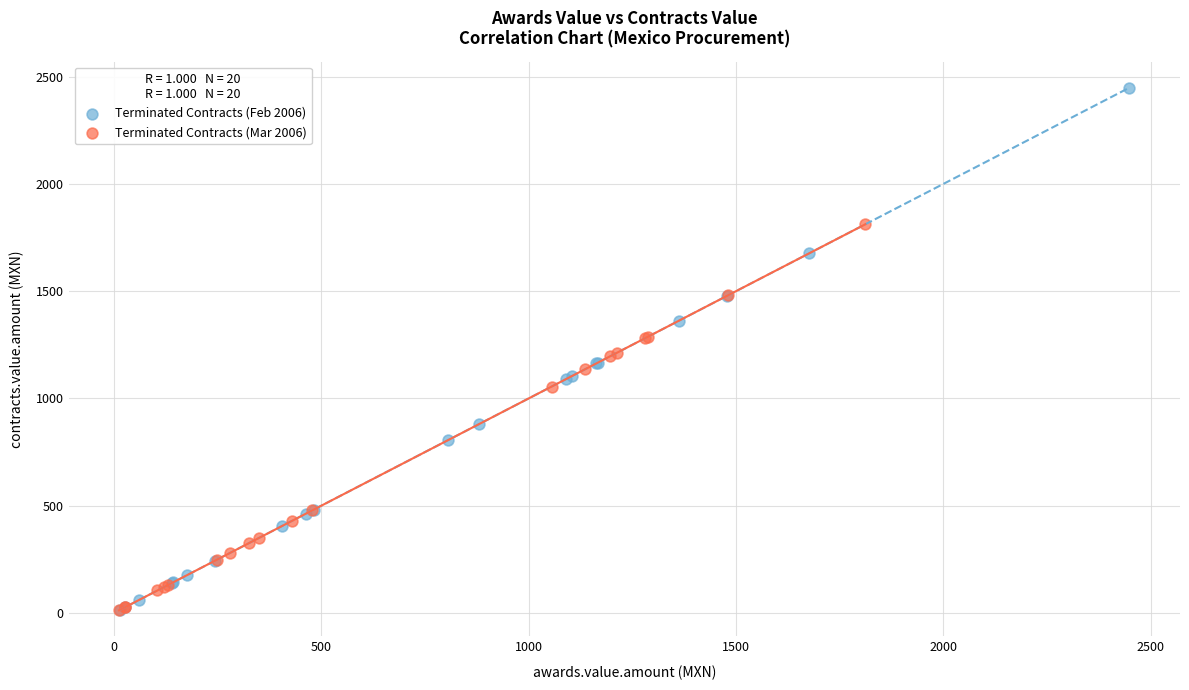

Which series has the largest Y range (max minus min)?

Terminated Contracts (Feb 2006)